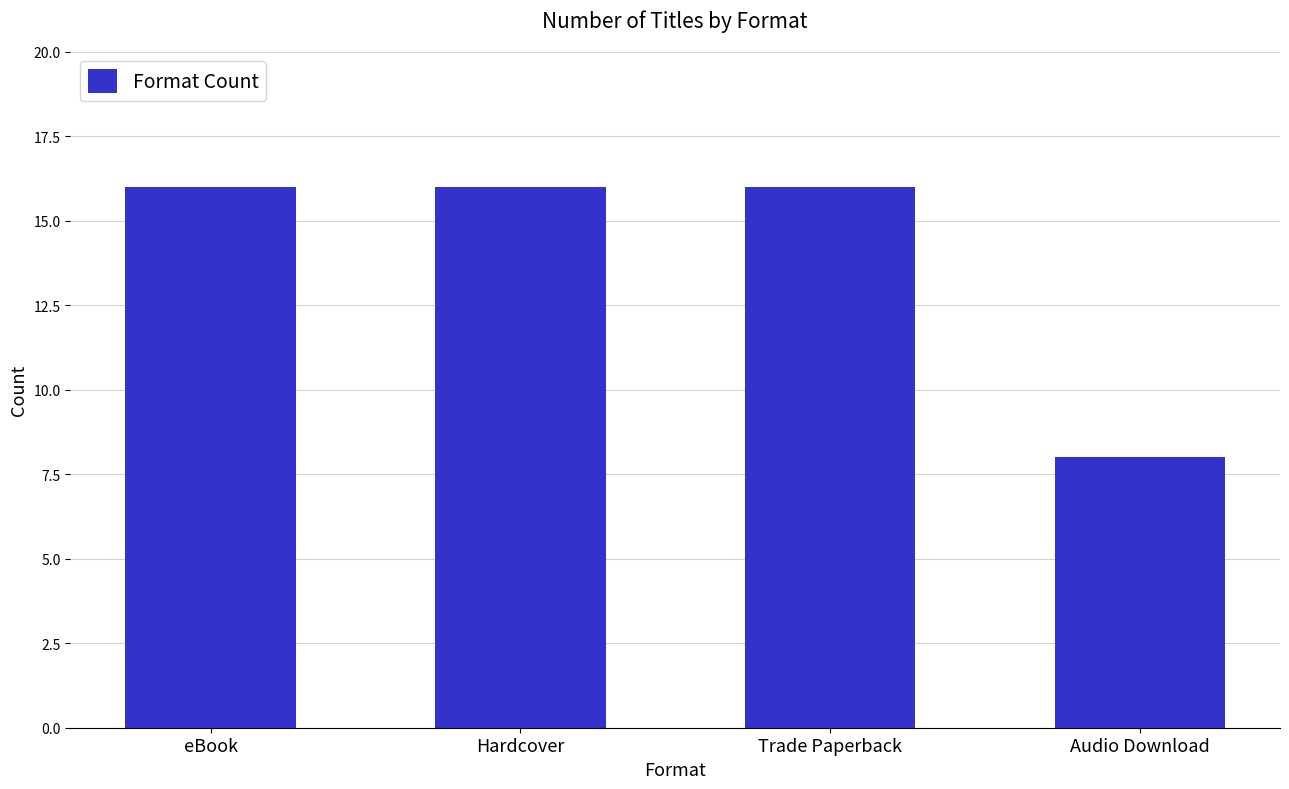

How many series are shown in this chart?

1